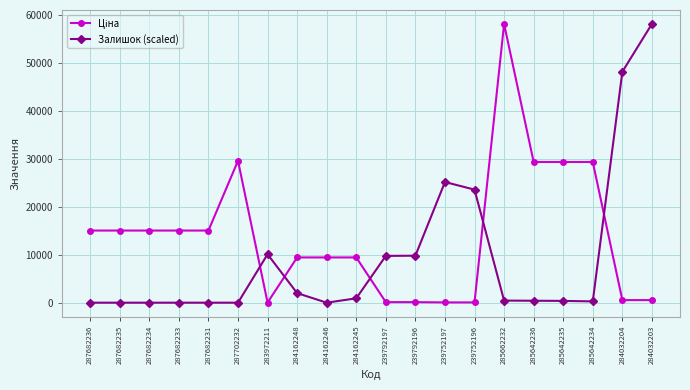

What is the difference between the highest and lowest values at 287702232?

29548.9